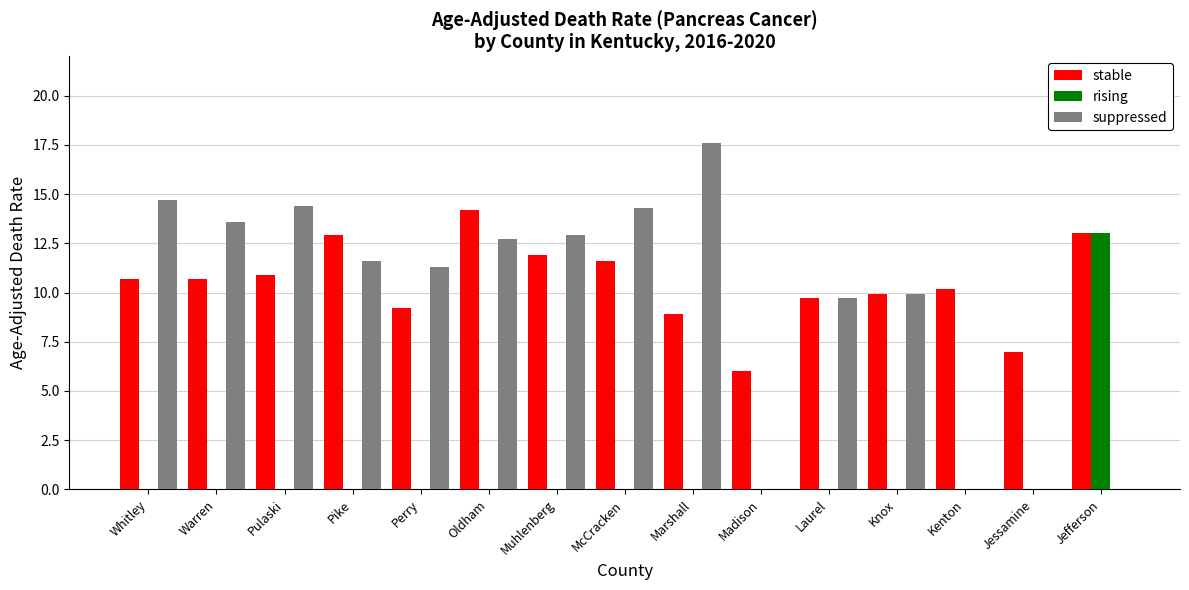

Which category has the highest value in the rising series?

Jefferson